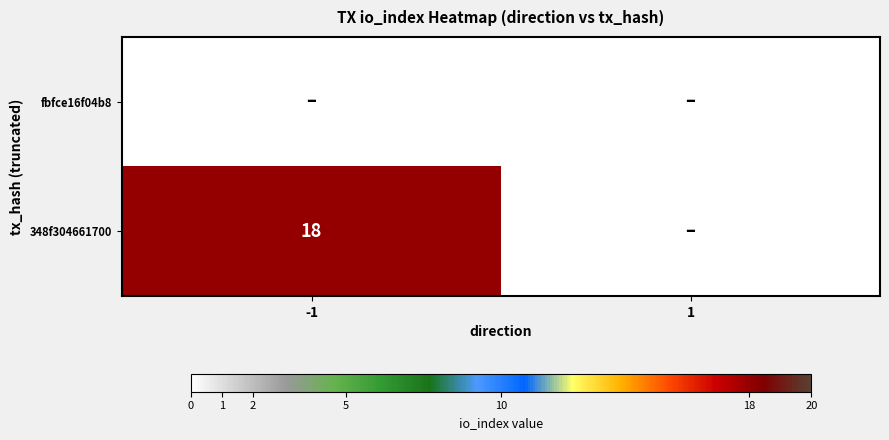

Is it true that 348f304661700 equals 18 at -1?

True